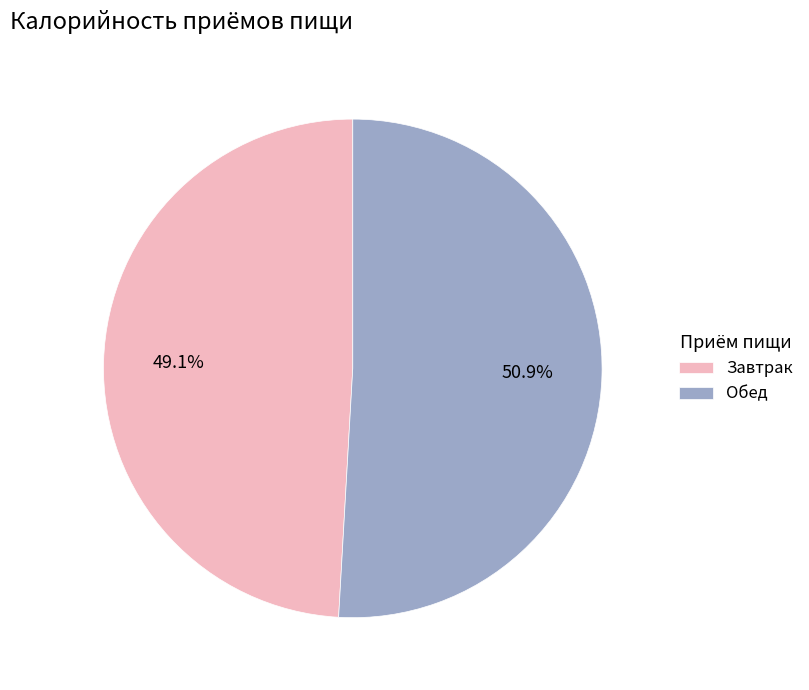

Rank the categories by value from highest to lowest.

Обед, Завтрак